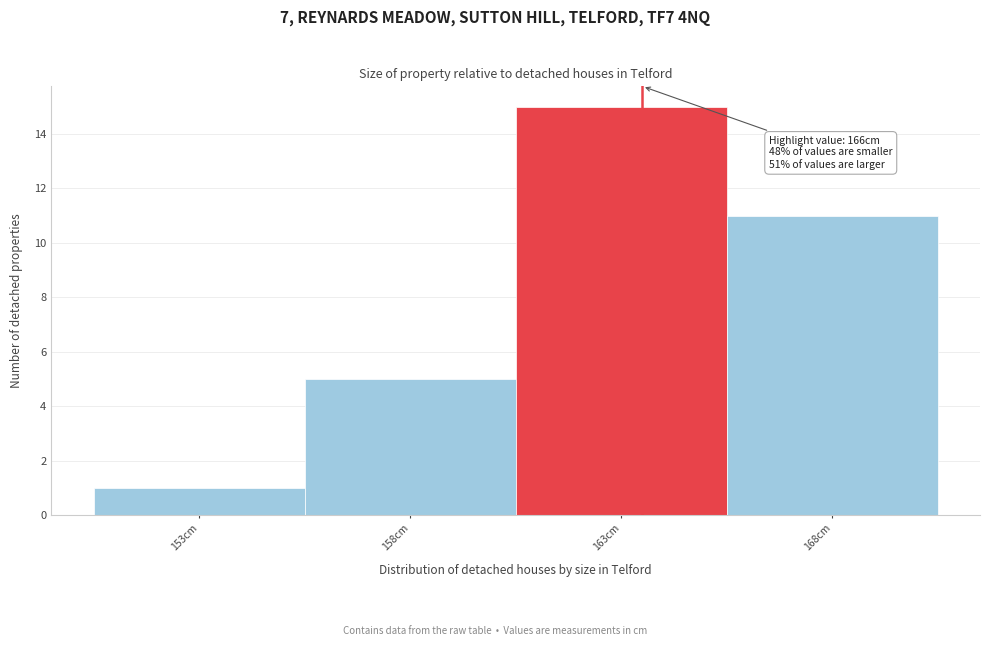

Reading left to right, extract all data points from this chart.

1	5	15	11